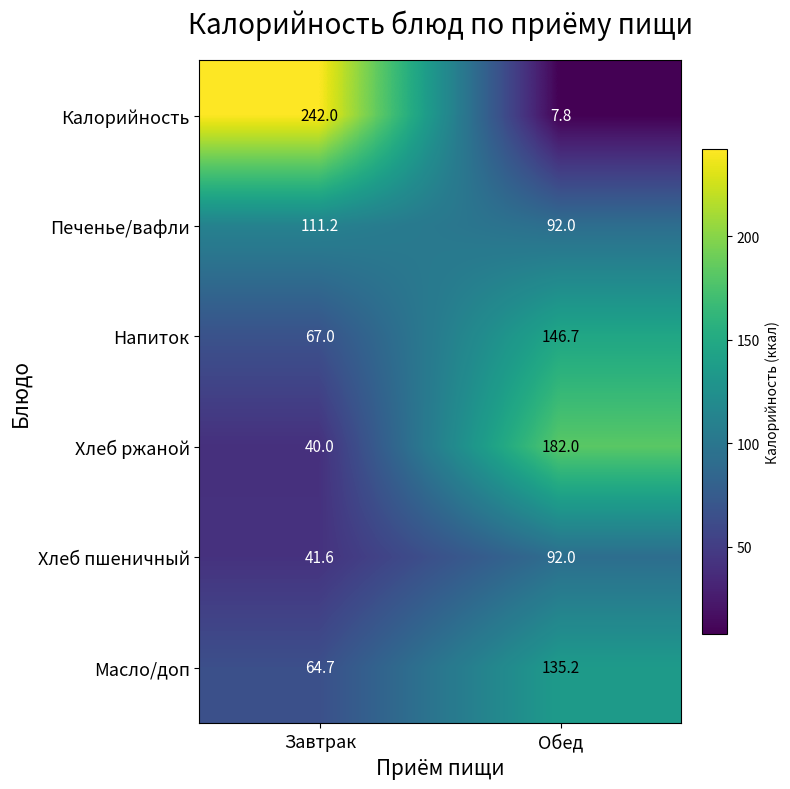

Which series changed the most between Завтрак and Обед?

Калорийность